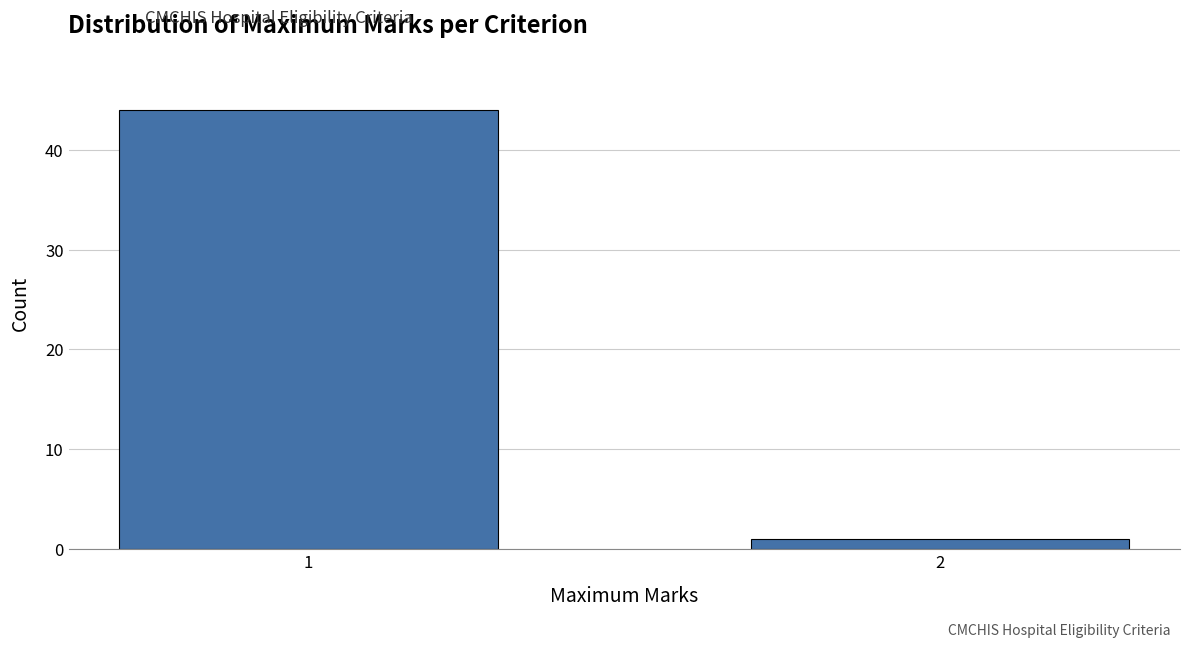

Reading right to left, extract all data points from this chart.

2=1	1=44